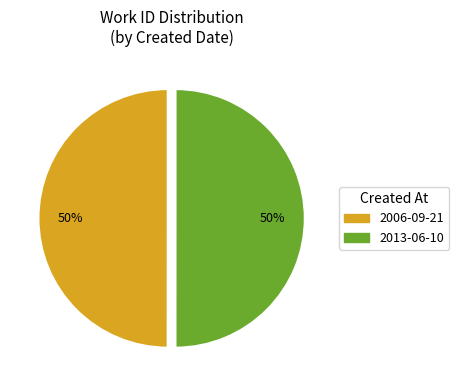

True or false: 2013-06-10 accounts for 38% of the total.

False